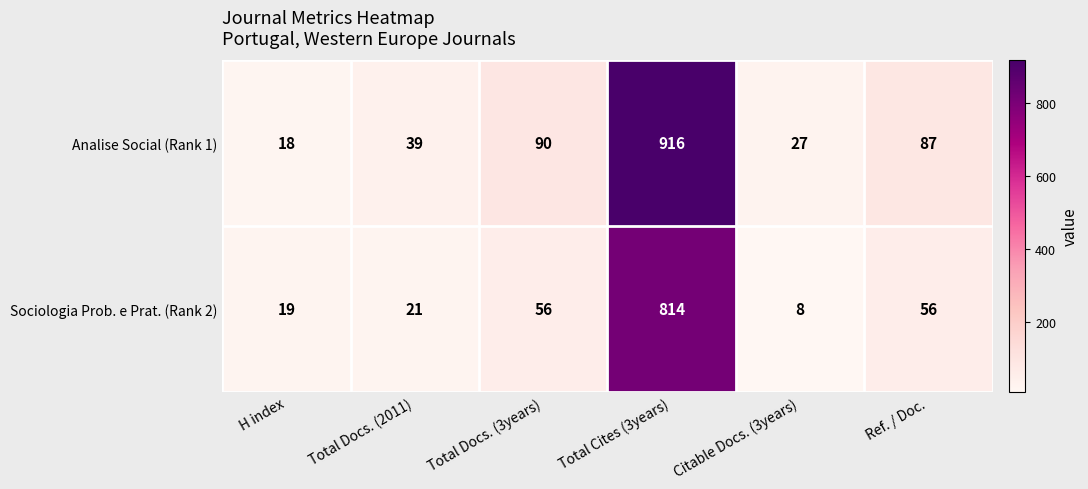

What is the spread (max minus min) of values at Citable Docs. (3years)?

19